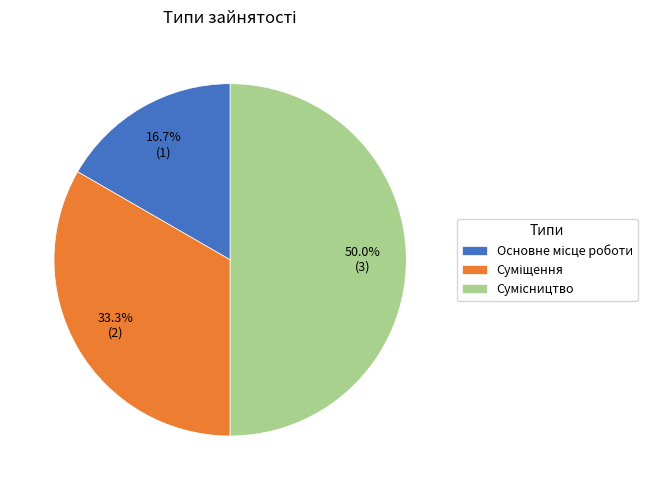

How many slices are in this pie chart?

3